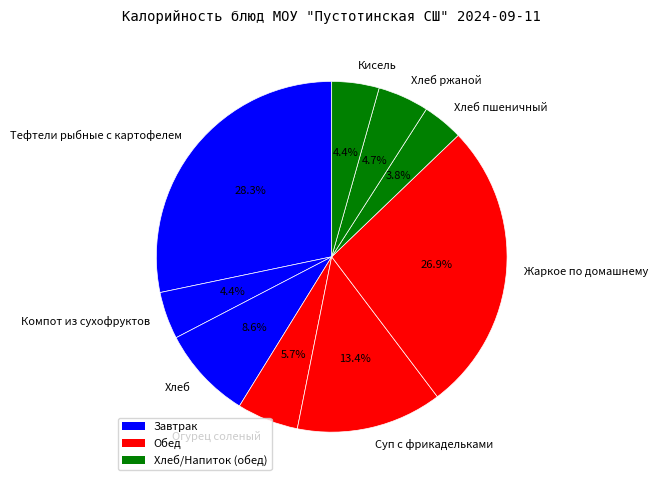

How many slices are in this pie chart?

9